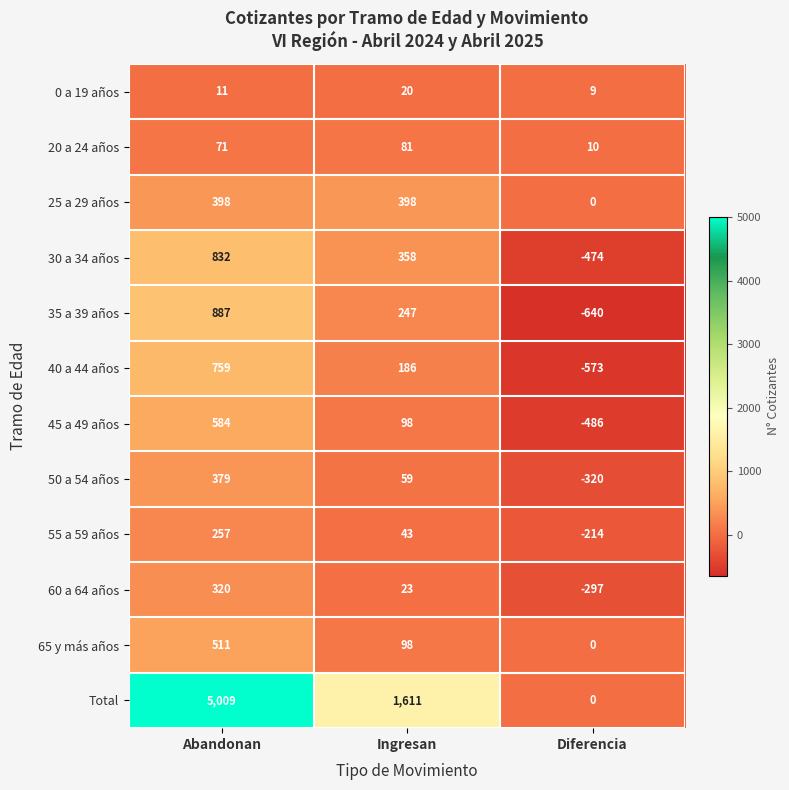

At which category does the chart reach its minimum across all series?

Diferencia